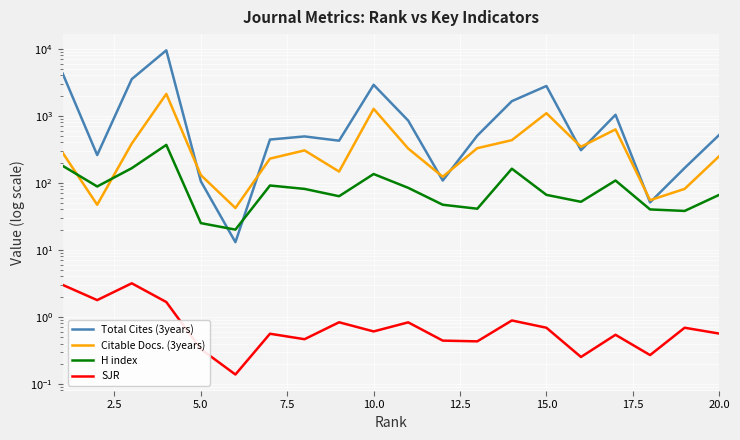

True or false: SJR and Citable Docs. (3years) cross at least once.

False